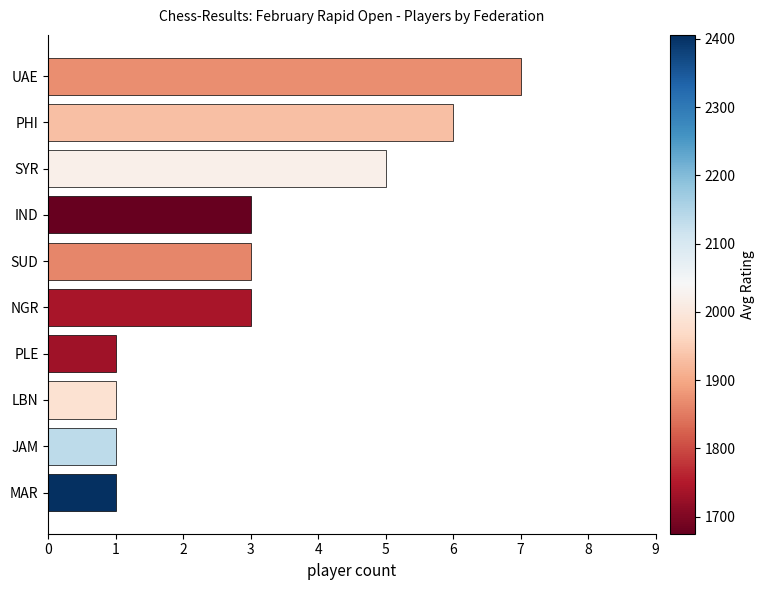

What is the change in value from PHI to UAE?

+1